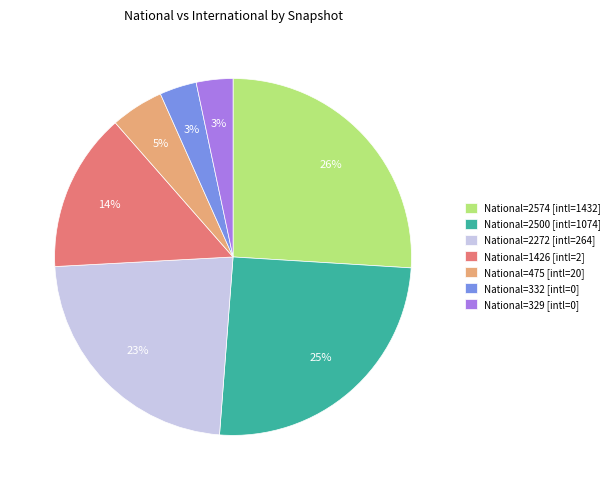

Does National=329 [intl=0] account for over 50% of the chart?

No